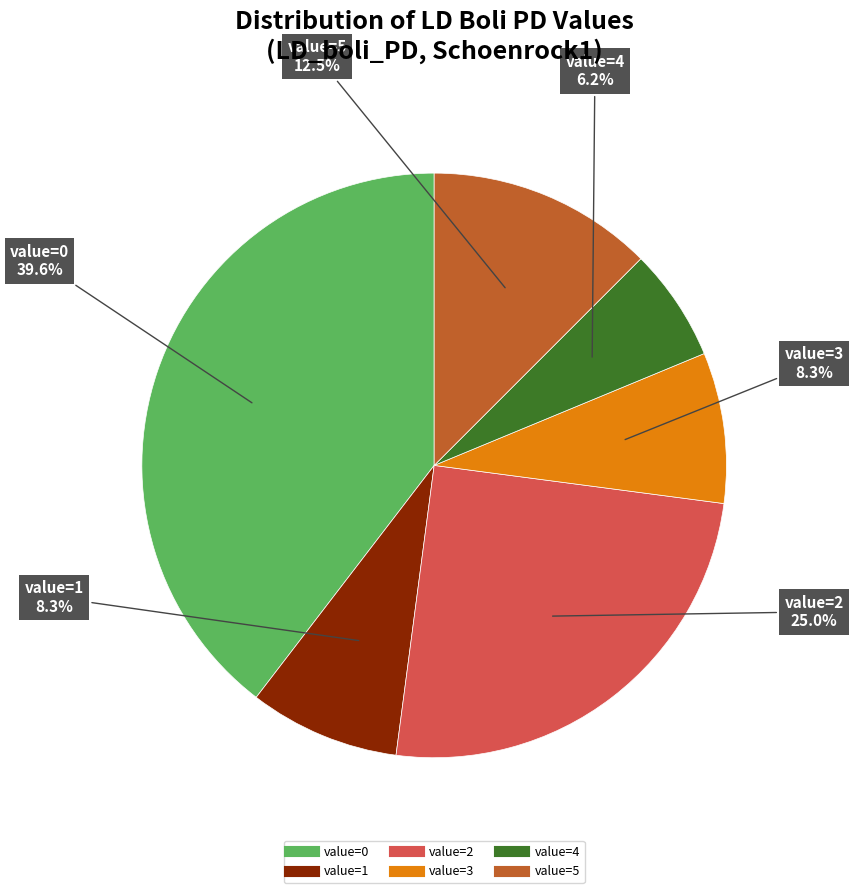

Does any single category account for the majority?

No